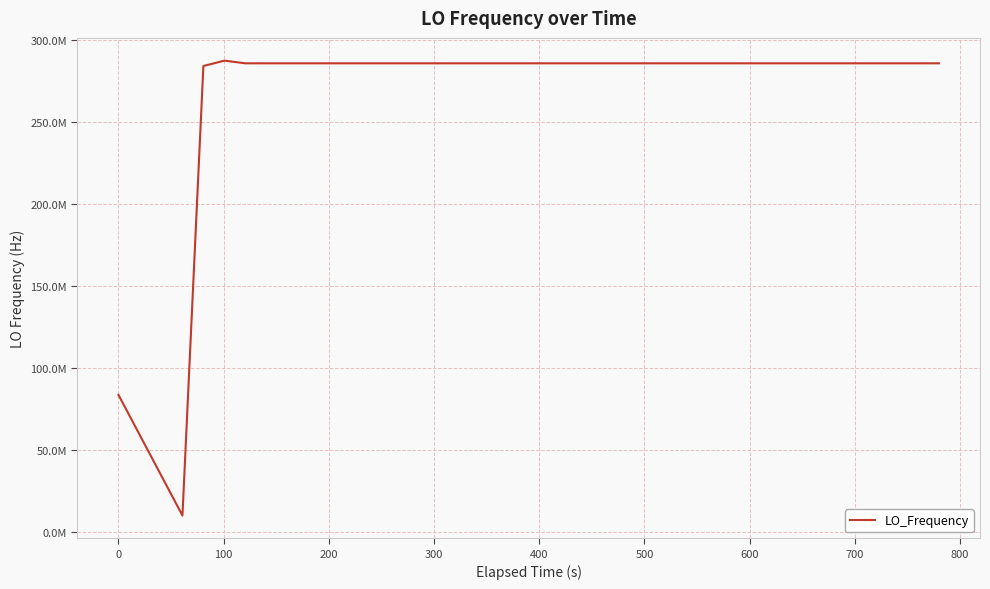

Is this an area chart (filled region under the line)?

No